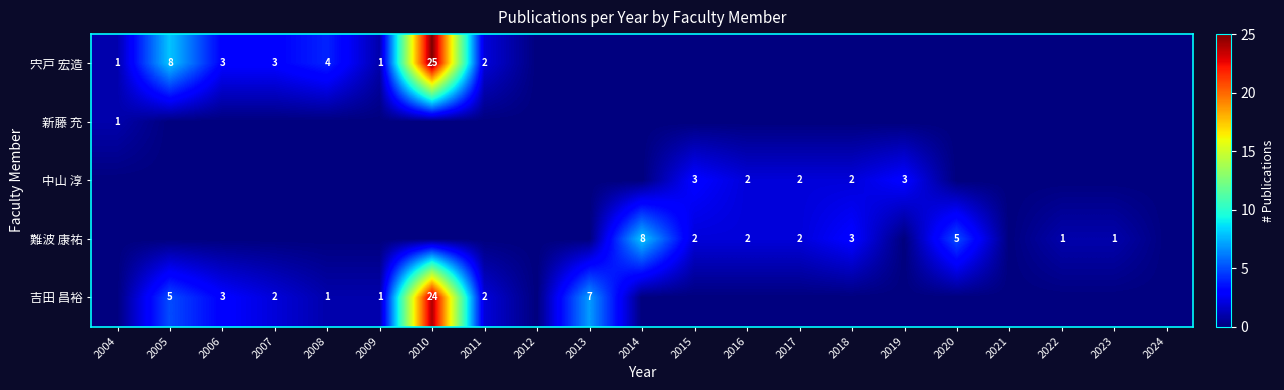

The value of 宍戸 宏造 at 2011 is 4. True or false?

False